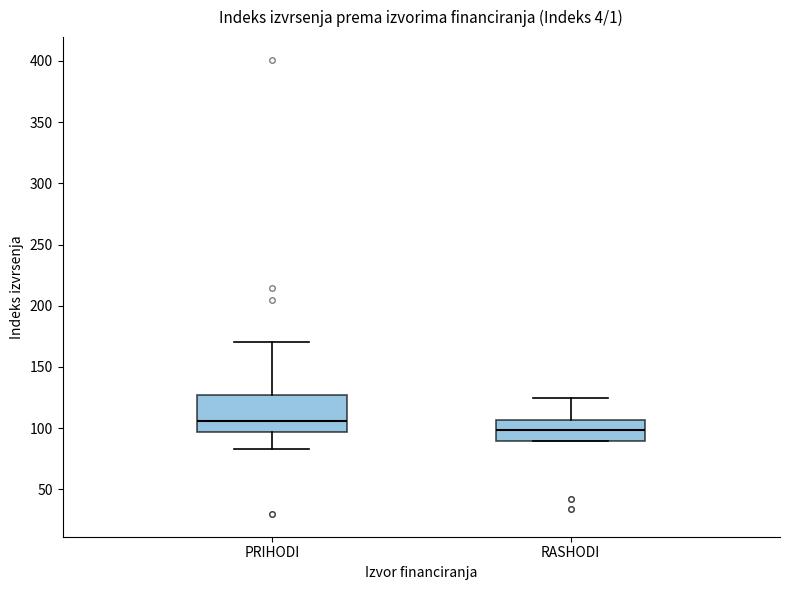

Comparing the boxes themselves (not the whiskers), which one is the tallest?

PRIHODI